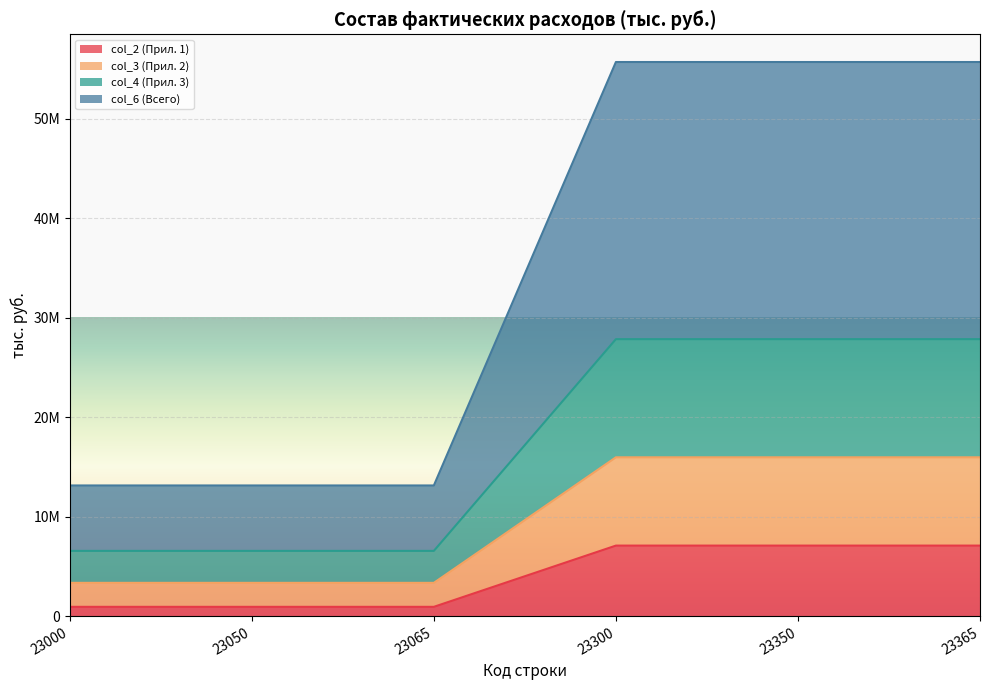

What are all the series names shown in the legend?

col_2 (Прил. 1), col_3 (Прил. 2), col_4 (Прил. 3), col_6 (Всего)